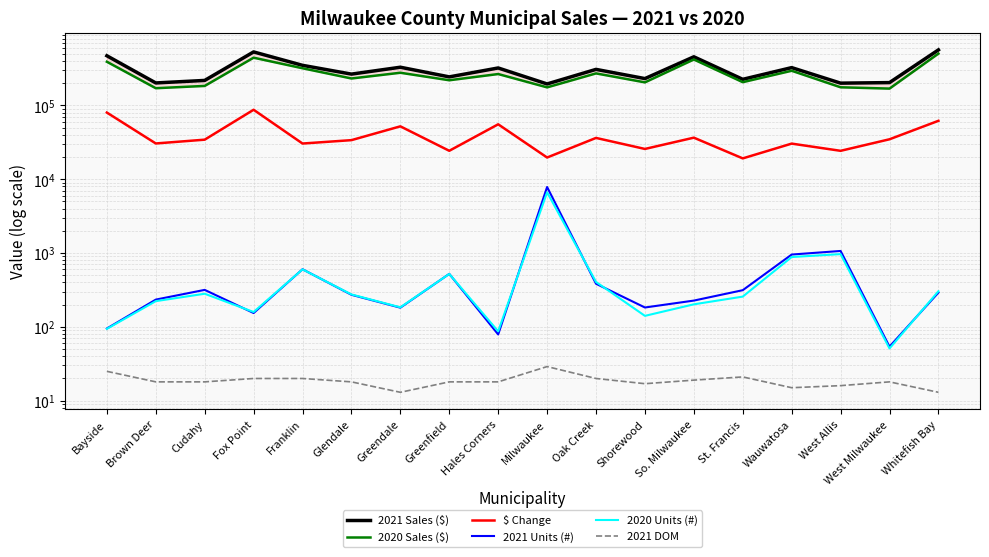

What is the minimum value for 2021 Units (#)?

54